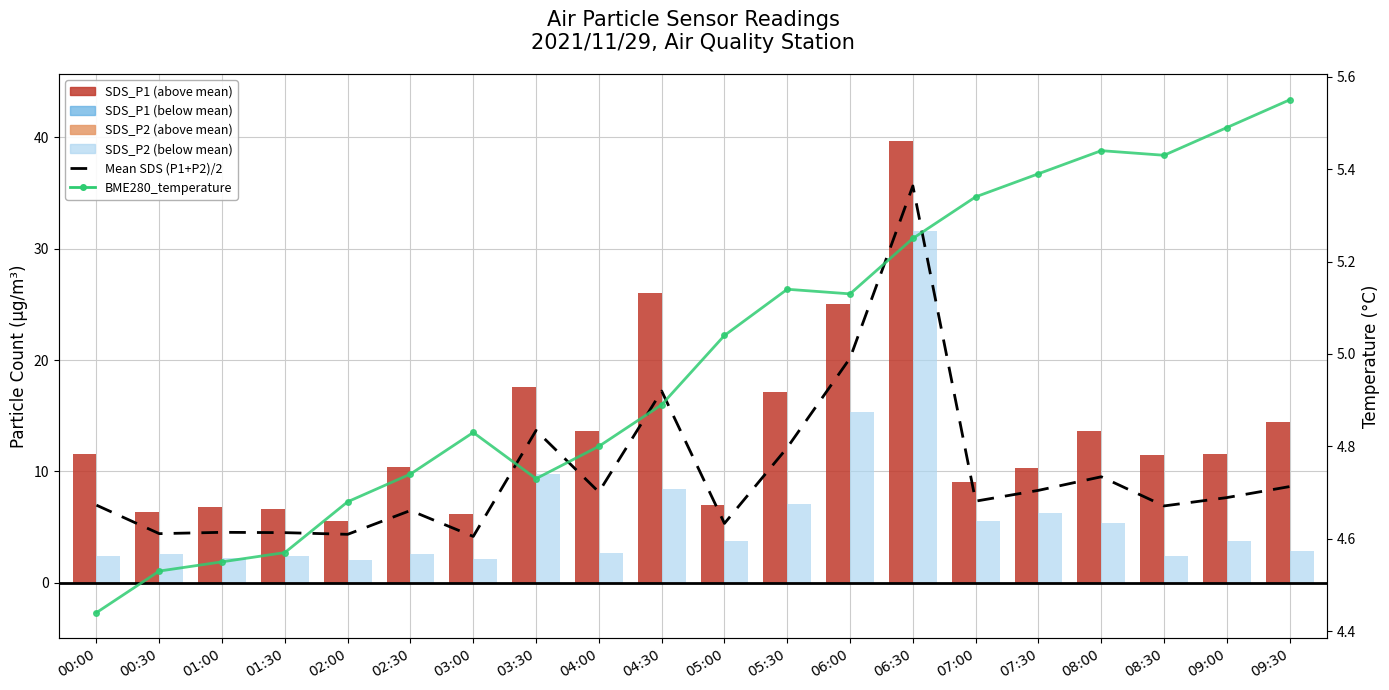

What position from the right is 02:00?

16